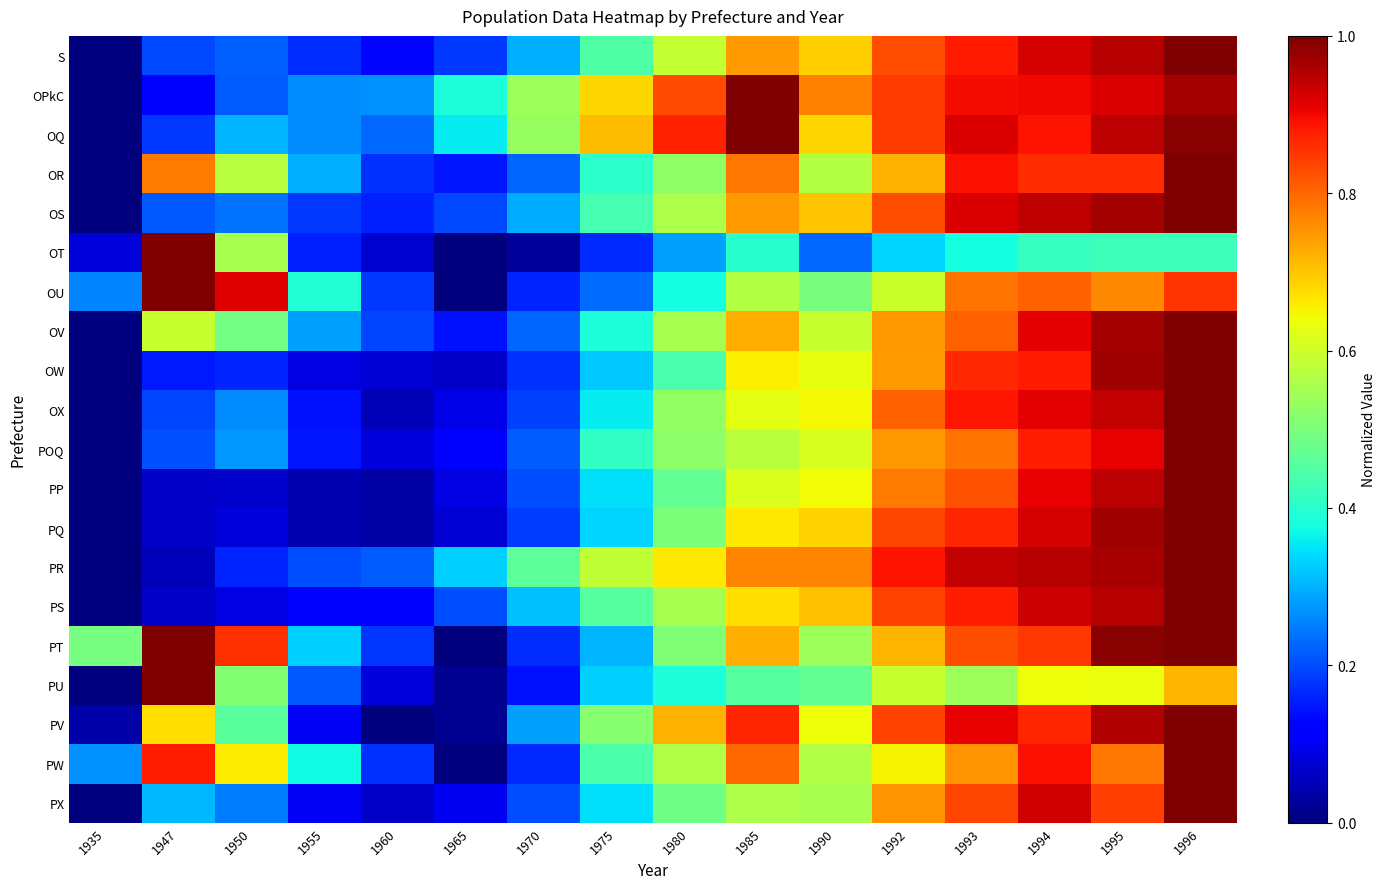

Between 1985 and 1990, which series saw the biggest shift?

OQ